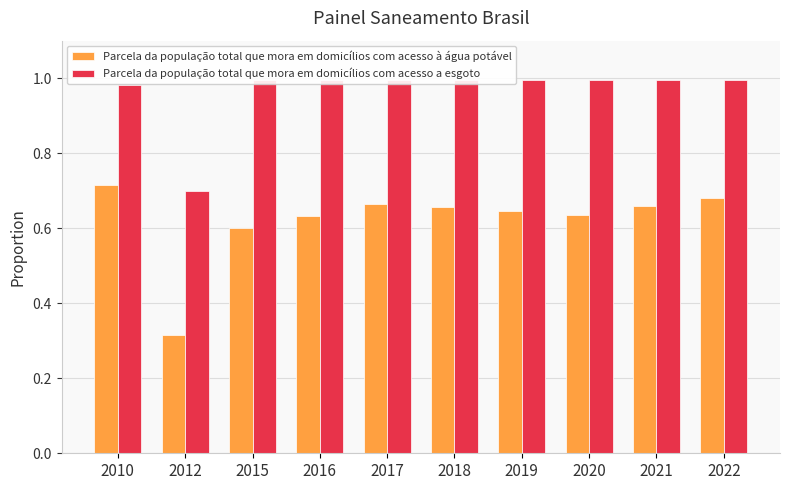

At how many categories does at least one series exceed 0?

10